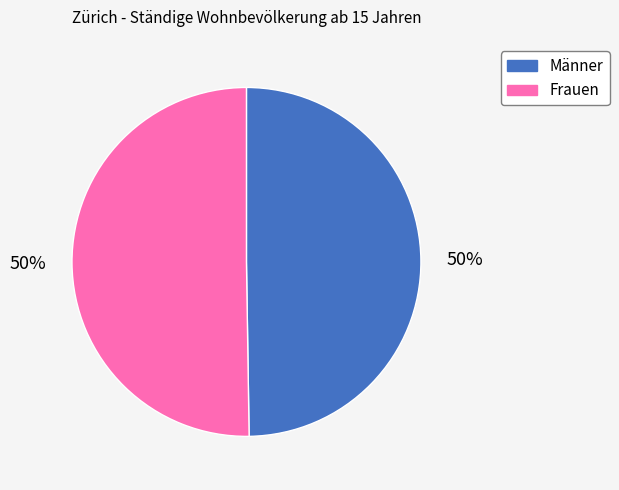

How many segments does this pie chart have?

2